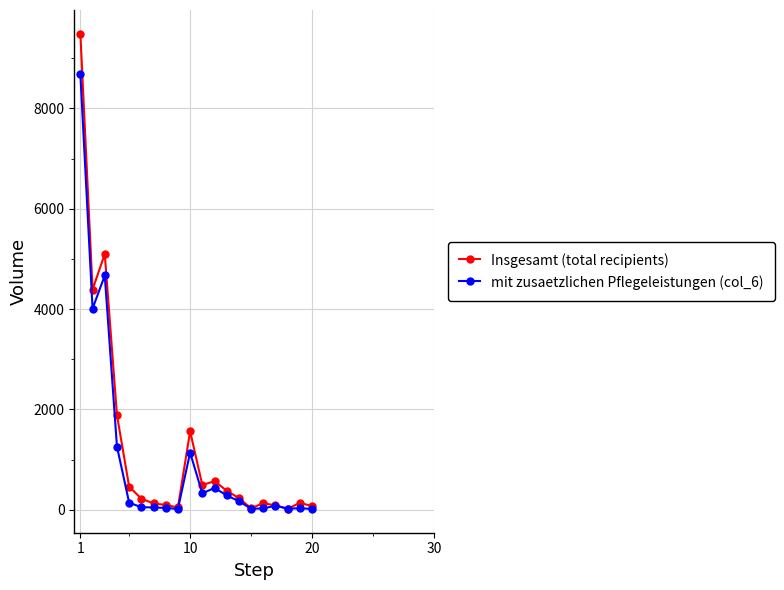

What are all the series names shown in the legend?

Insgesamt (total recipients), mit zusaetzlichen Pflegeleistungen (col_6)